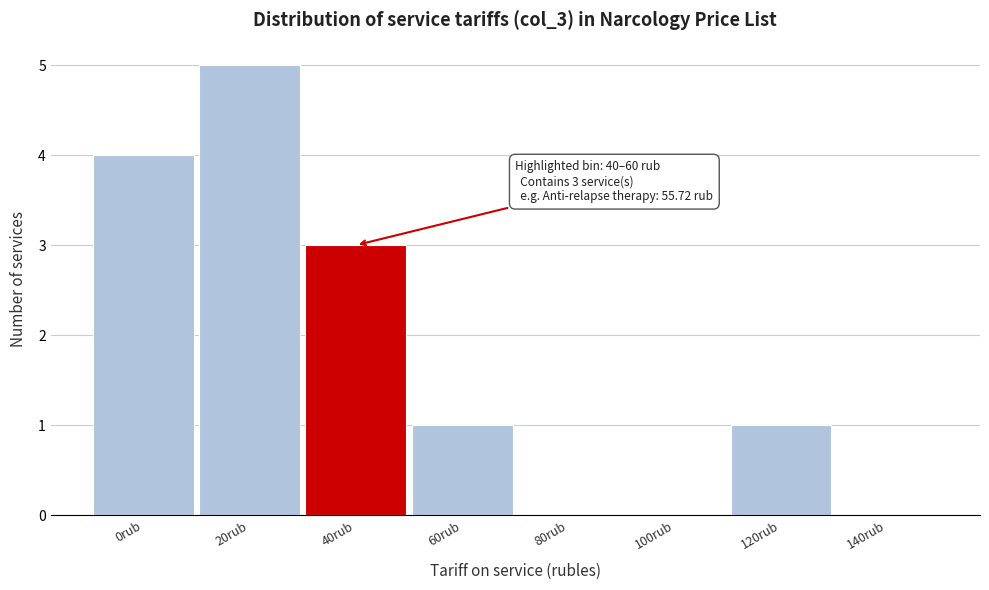

Reading left to right, list all the values displayed in this chart.

0rub=4	20rub=5	40rub=3	60rub=1	80rub=0	100rub=0	120rub=1	140rub=0